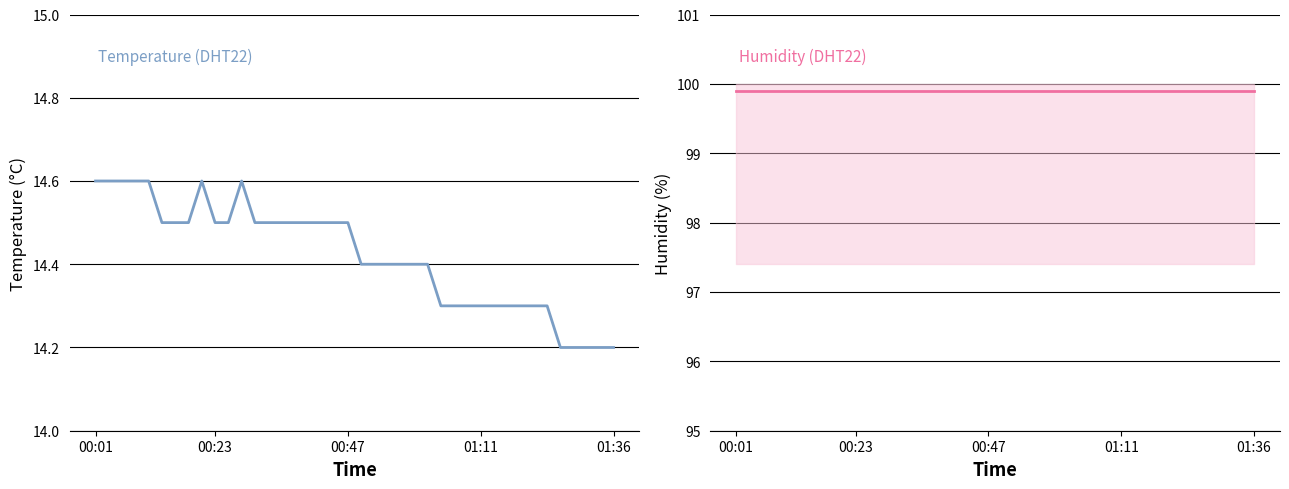

What is the sum of all temperature values?

576.8